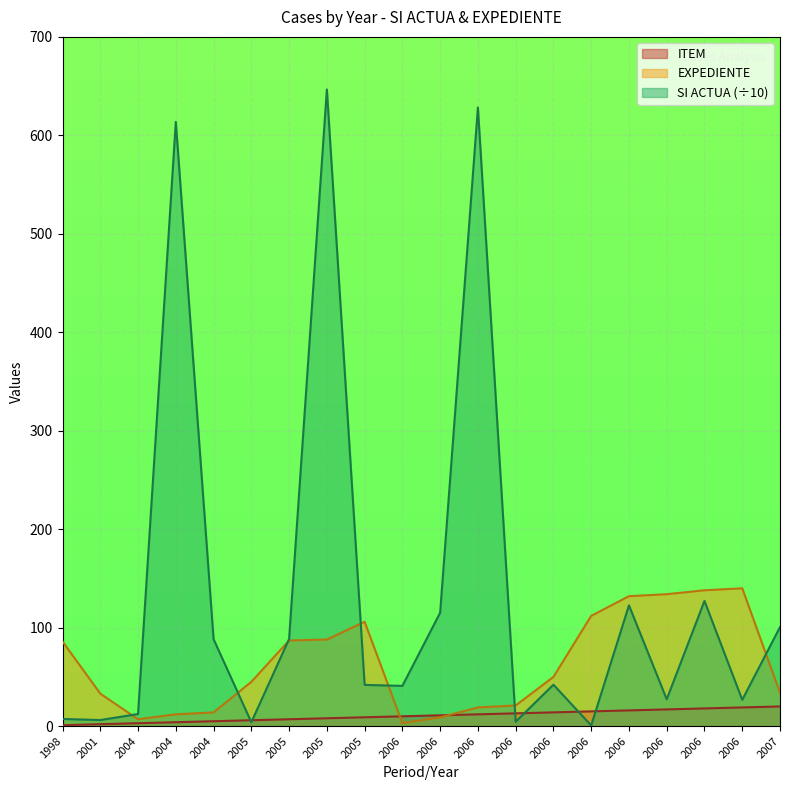

How many data points does each series have?

20